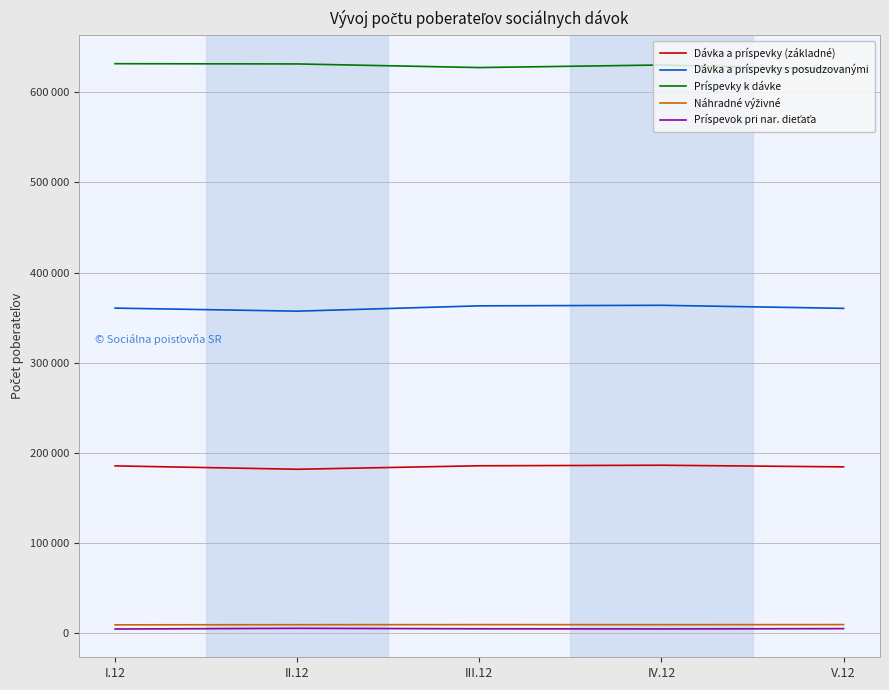

Does the chart display data point markers on the line(s)?

No